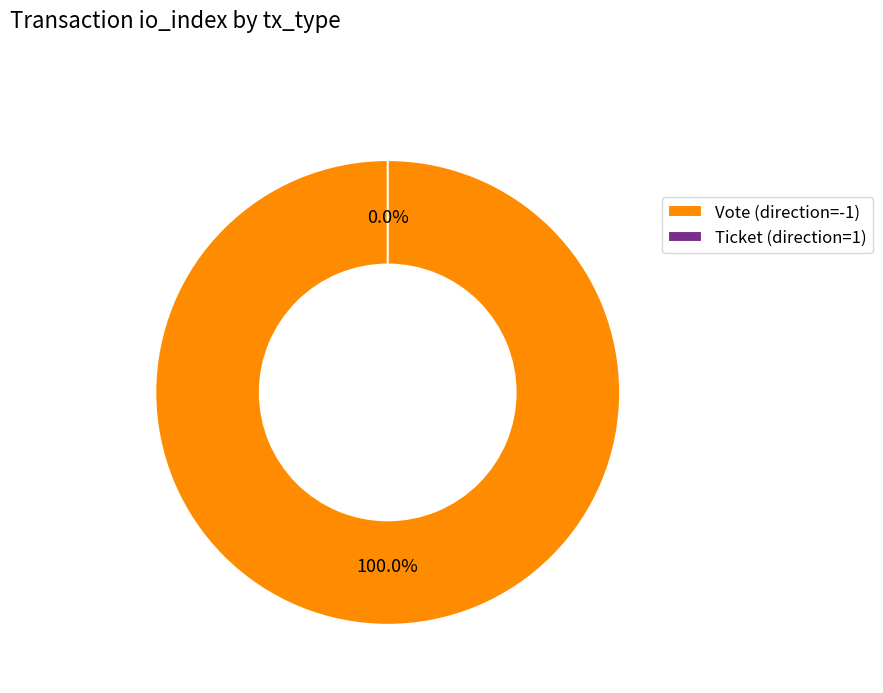

Is there any slice that represents more than half of the pie?

Yes